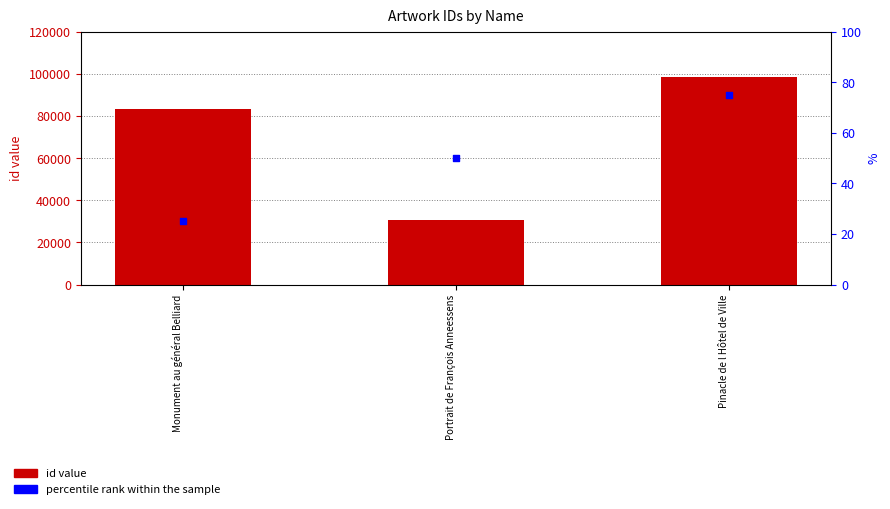

What is the change in value from Portrait de François Anneessens to Pinacle de l Hôtel de Ville?

+67629